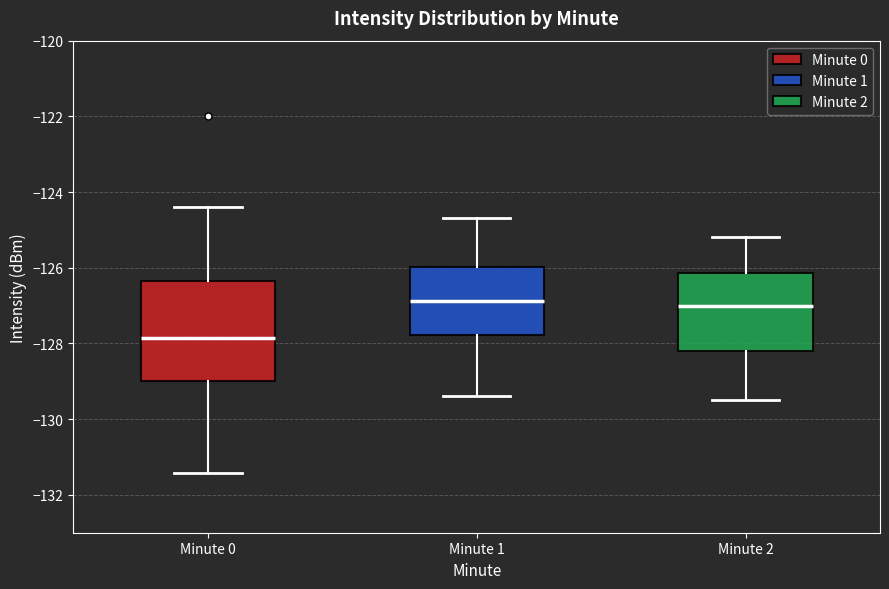

Which box is the tallest, from its lower edge to its upper edge?

Minute 0